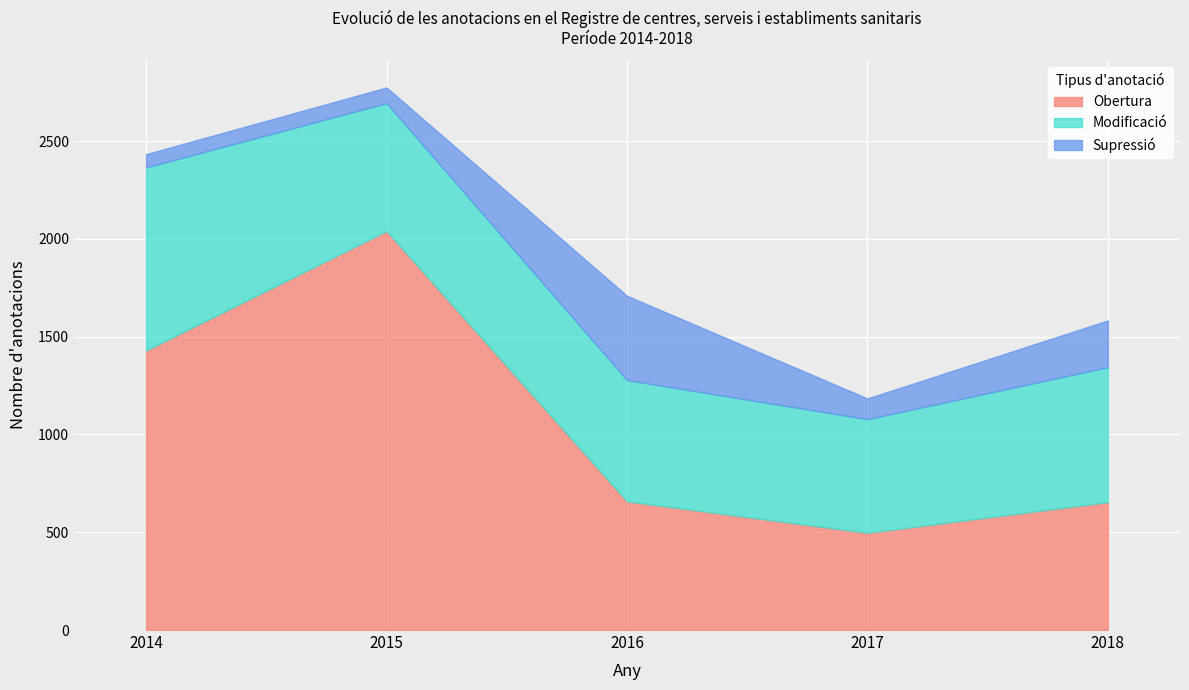

At which label is Obertura closest to 1268?

2014